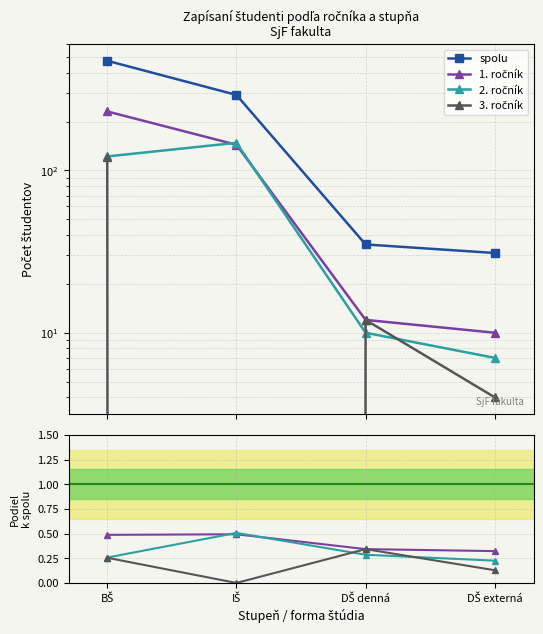

What are all the series names shown in the legend?

spolu, 1. ročník, 2. ročník, 3. ročník